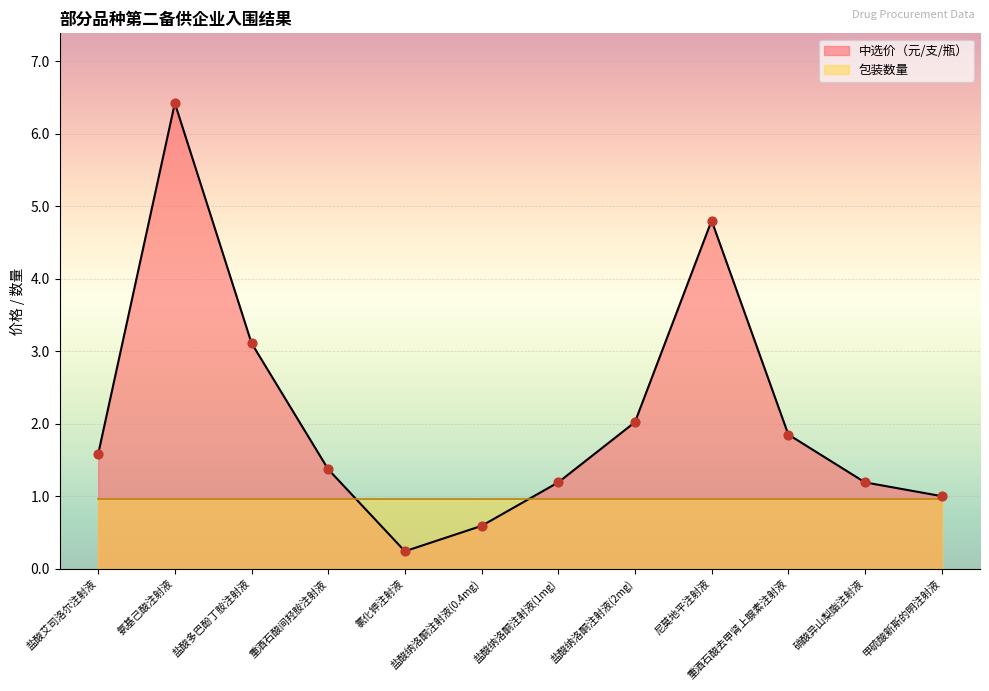

What is the change in value from 氯化钾注射液 to 重酒石酸去甲肾上腺素注射液?

+1.6